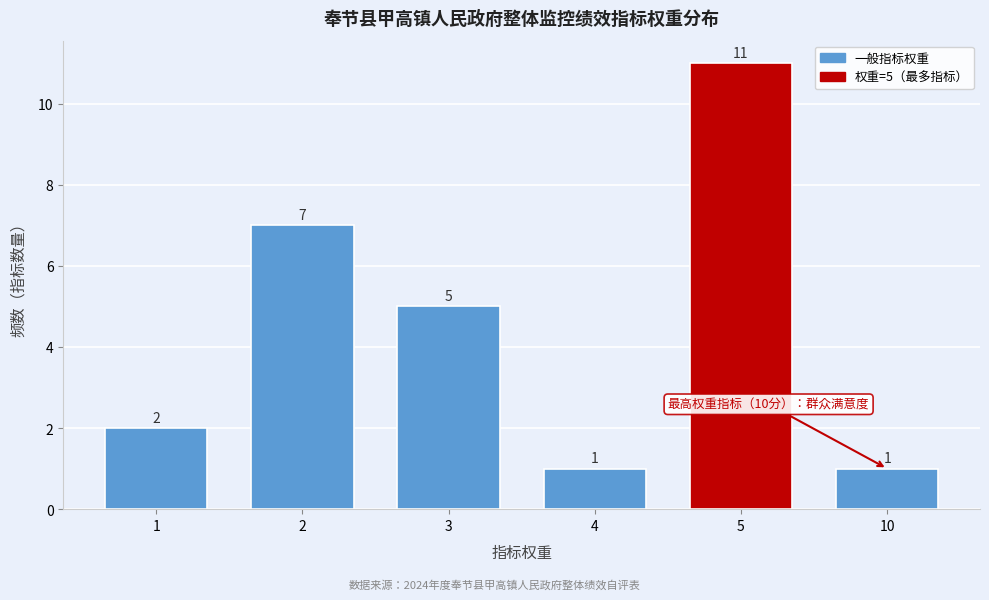

Reading right to left, transcribe all the data shown in this chart.

10=1	5=11	4=1	3=5	2=7	1=2